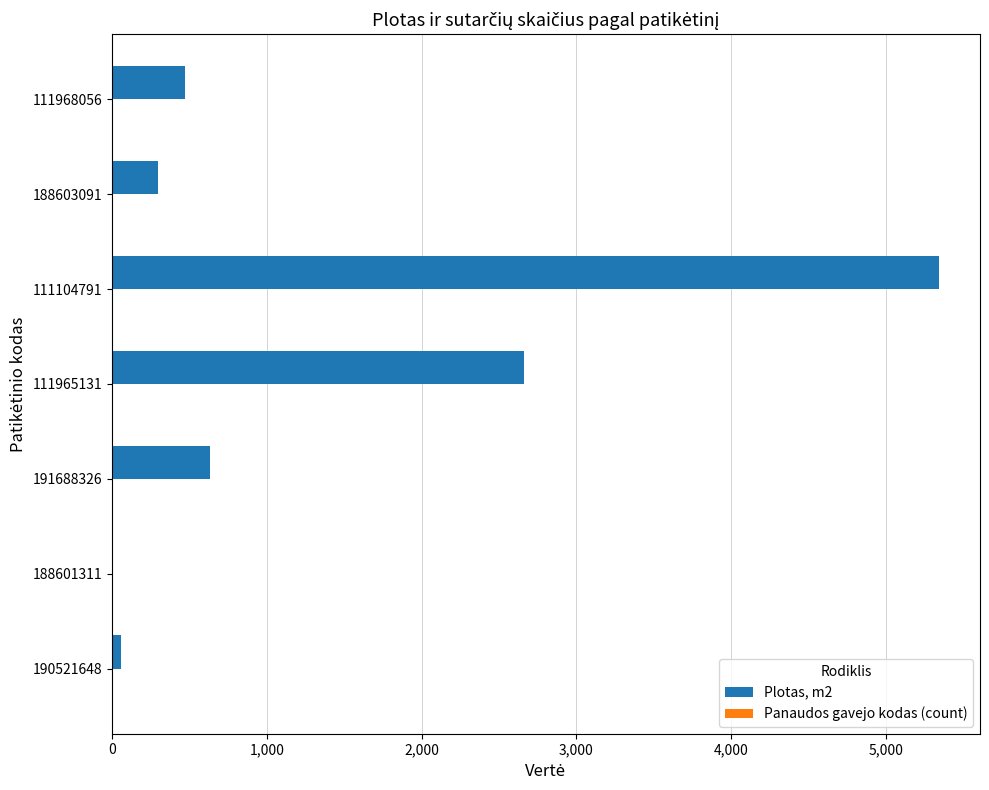

What is the sum of all Plotas, m2 values?

9456.5